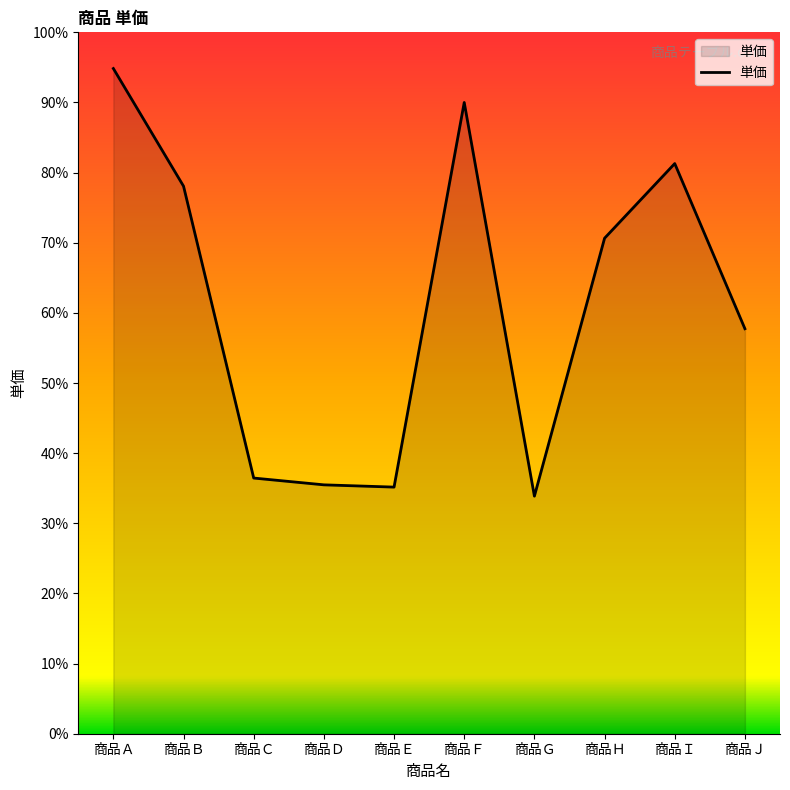

Reading left to right, what are all the values shown in this chart?

294	242	113	110	109	279	105	219	252	179